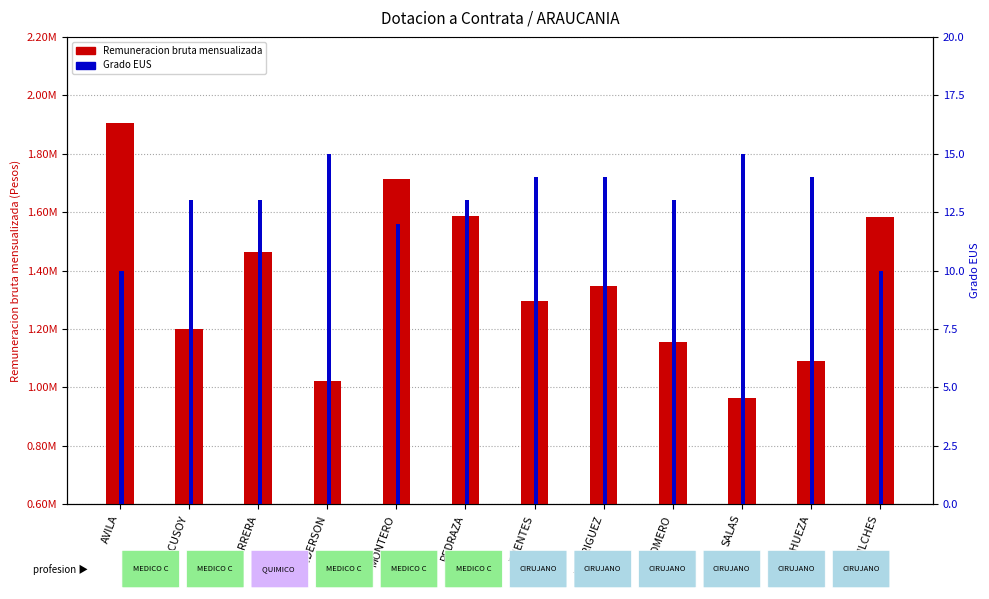

What is the label of the 5th bar from the right?

RODRIGUEZ